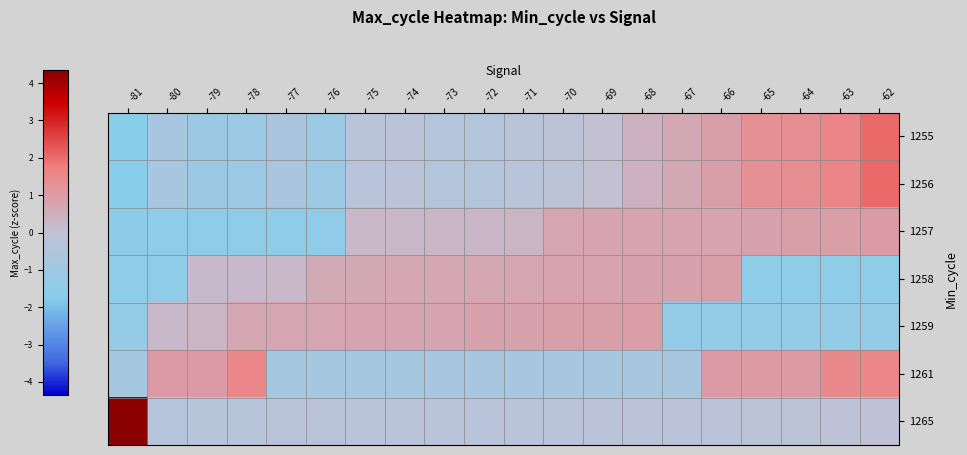

Which series has the largest range (max minus min)?

1265